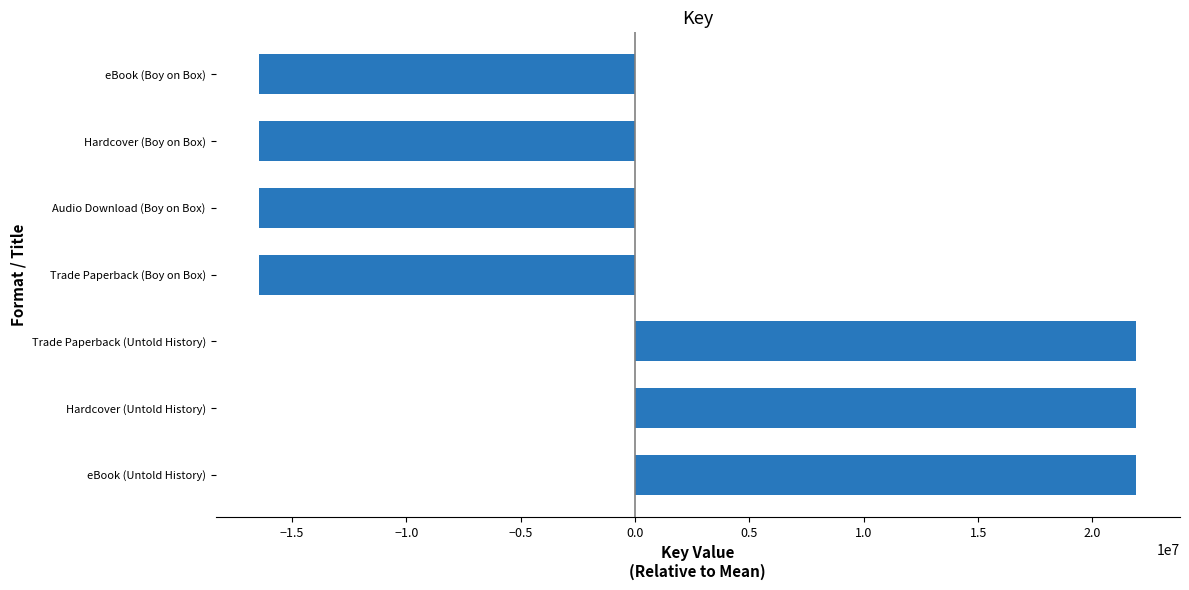

What is the greatest value displayed?

21910512